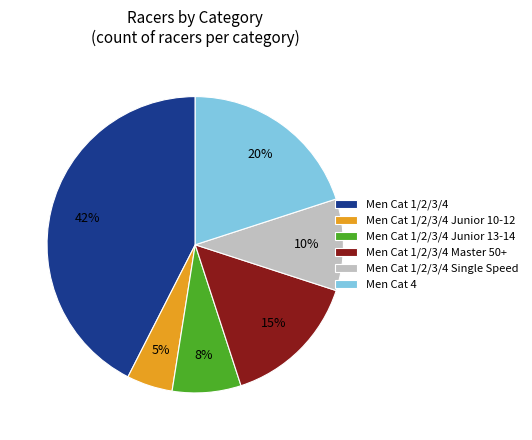

Which has a higher value, Men Cat 1/2/3/4 or Men Cat 4?

Men Cat 1/2/3/4